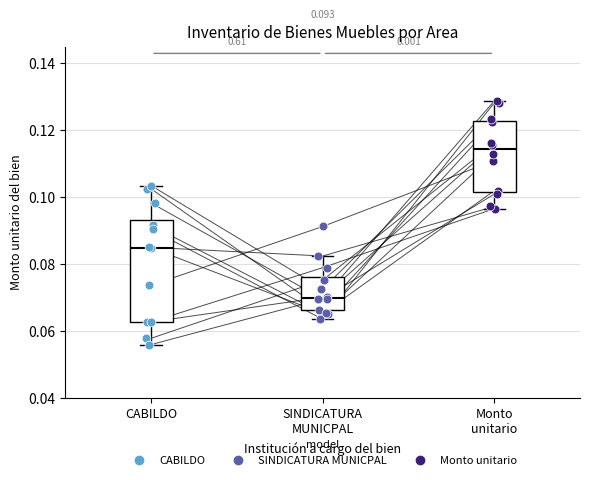

Which series contains the highest Y value?

Monto unitario